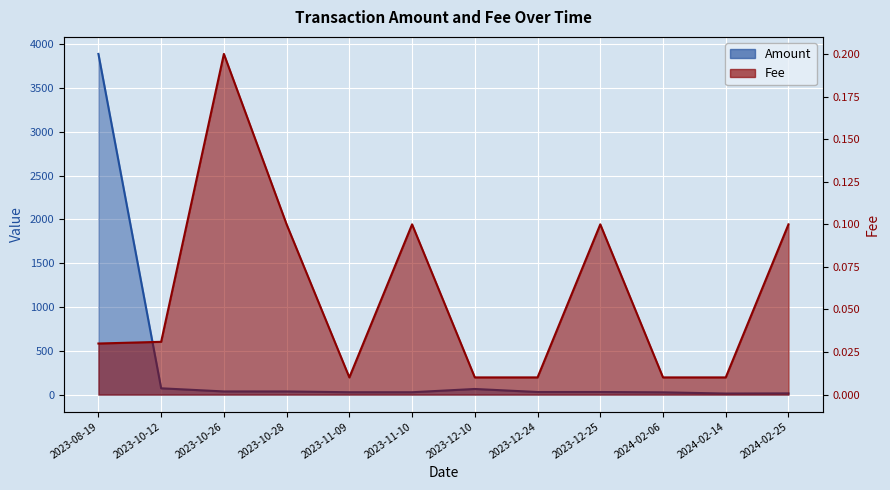

Rank the series by their maximum value, from highest to lowest.

Amount, Fee